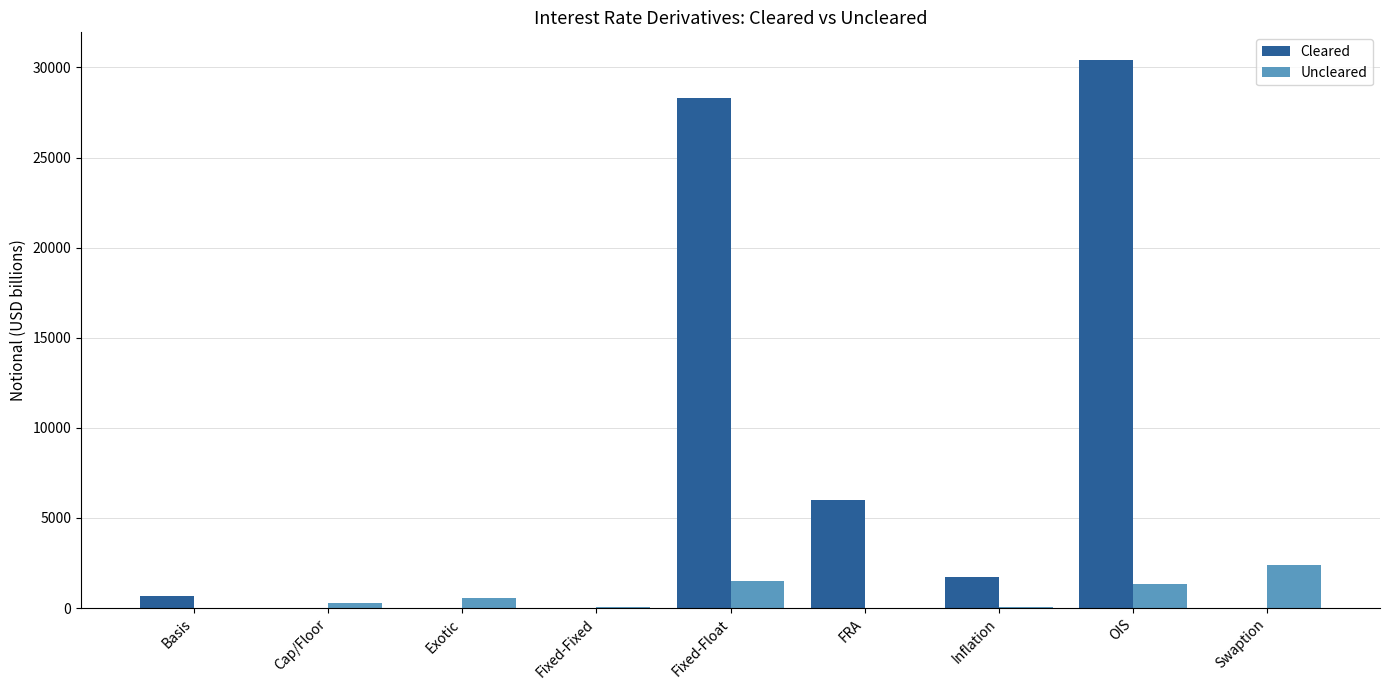

What is the maximum value for Uncleared?

2387